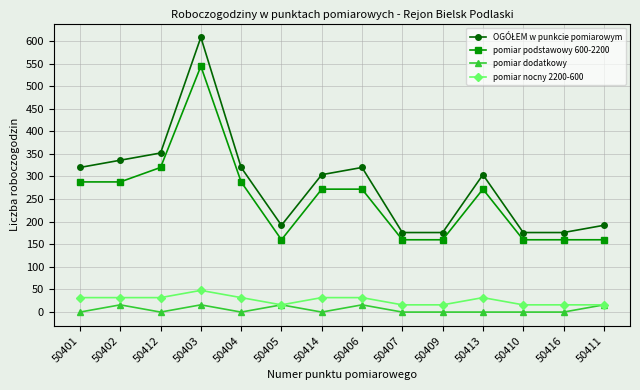

True or false: pomiar dodatkowy and pomiar podstawowy 600-2200 intersect in this chart.

False